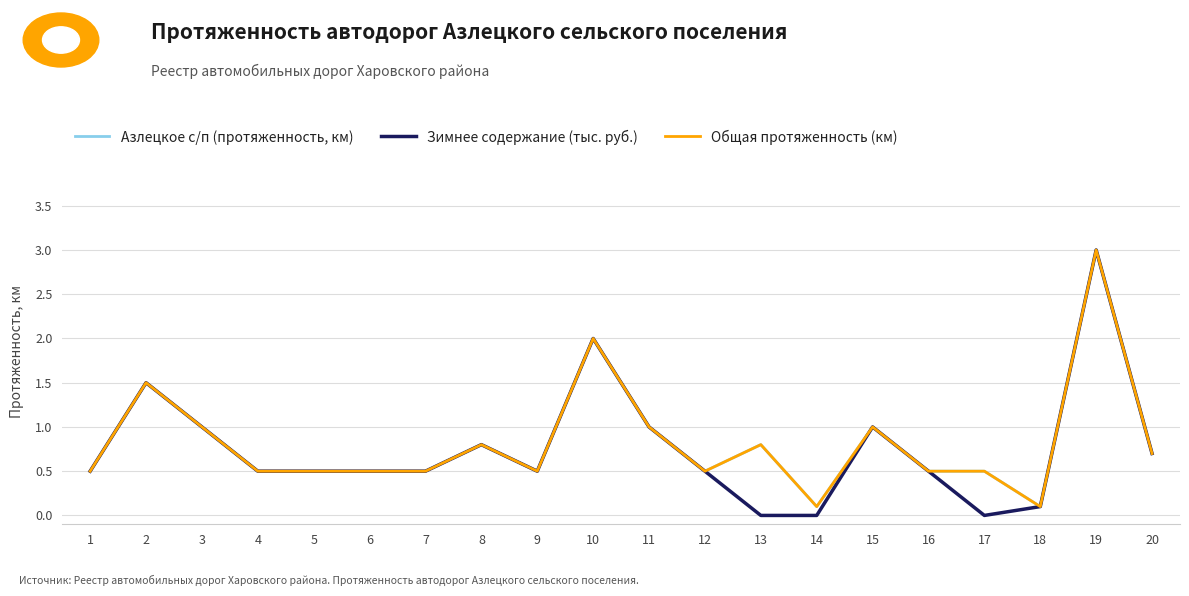

What is the highest value of the Общая протяженность (км) series?

3.0